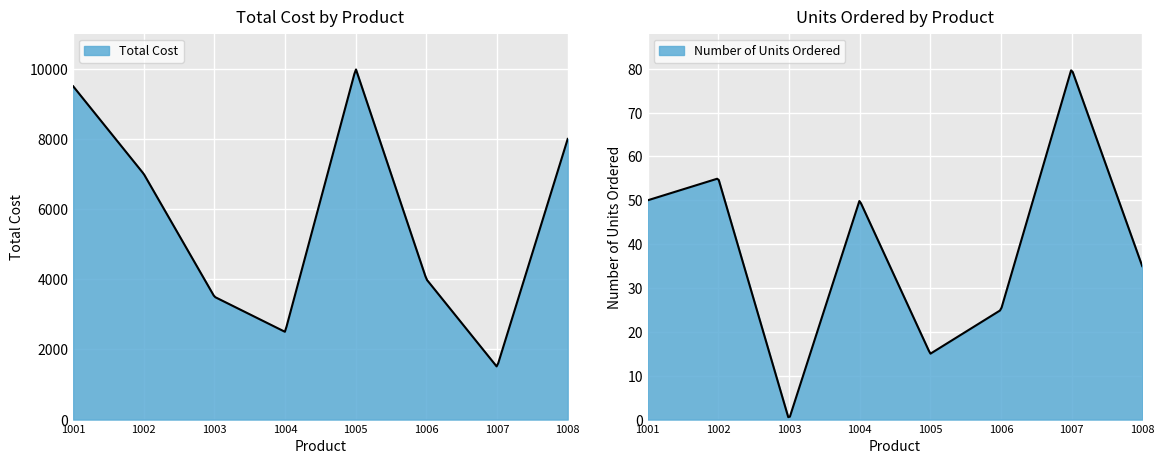

Which has a higher value, 1004 or 1002?

1002